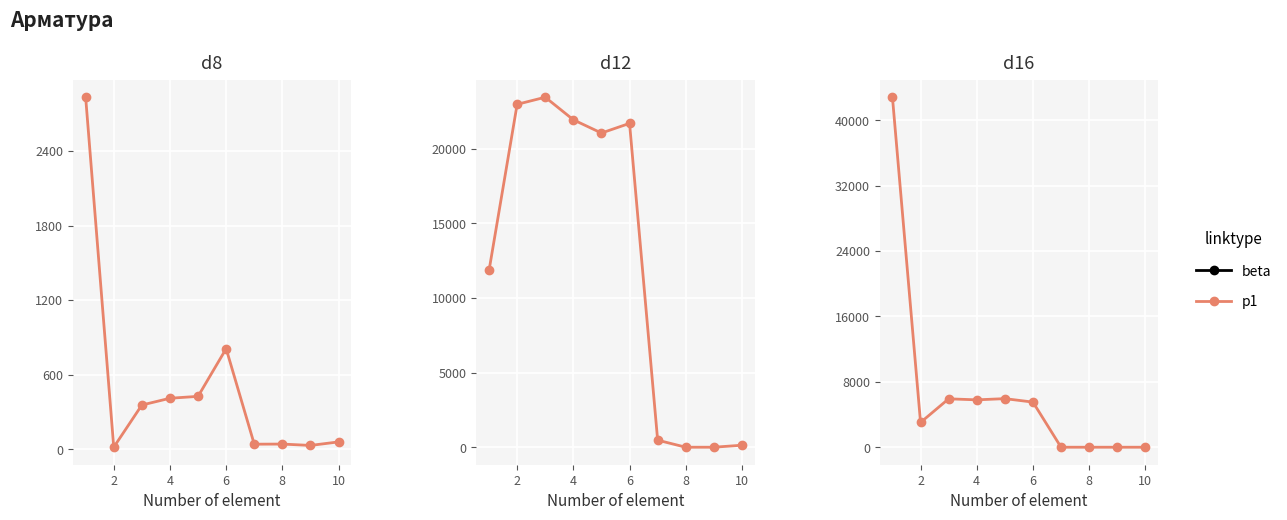

How many values are above zero?

6